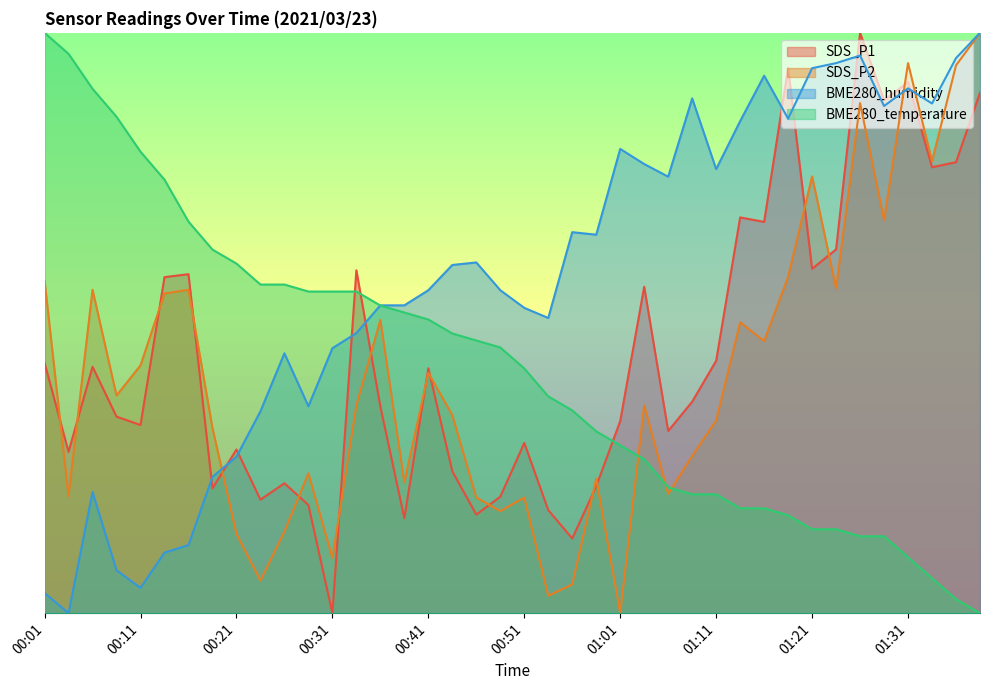

After their last crossing, which series has the higher values: SDS_P2 or BME280_temperature?

SDS_P2